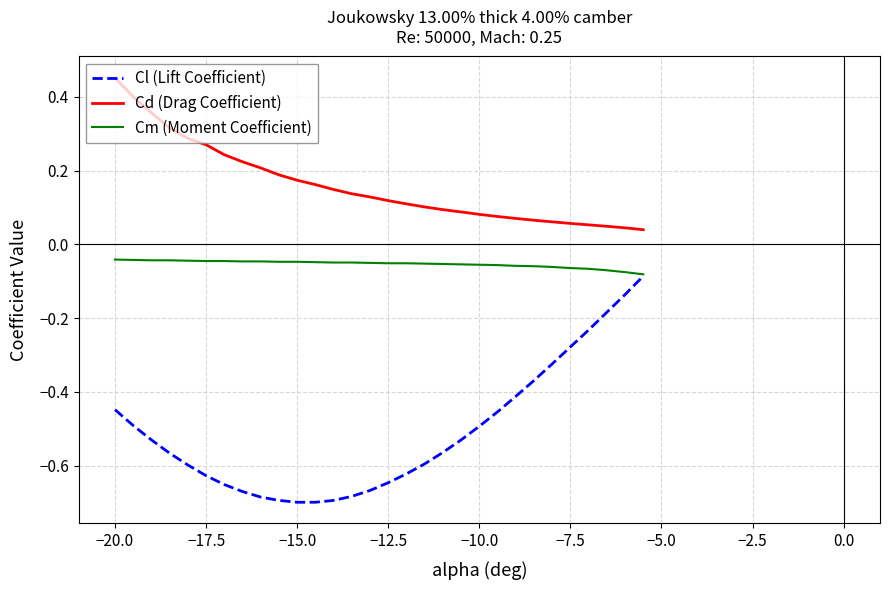

Rank the series by their average value, from lowest to highest.

Cl (Lift Coefficient), Cm (Moment Coefficient), Cd (Drag Coefficient)